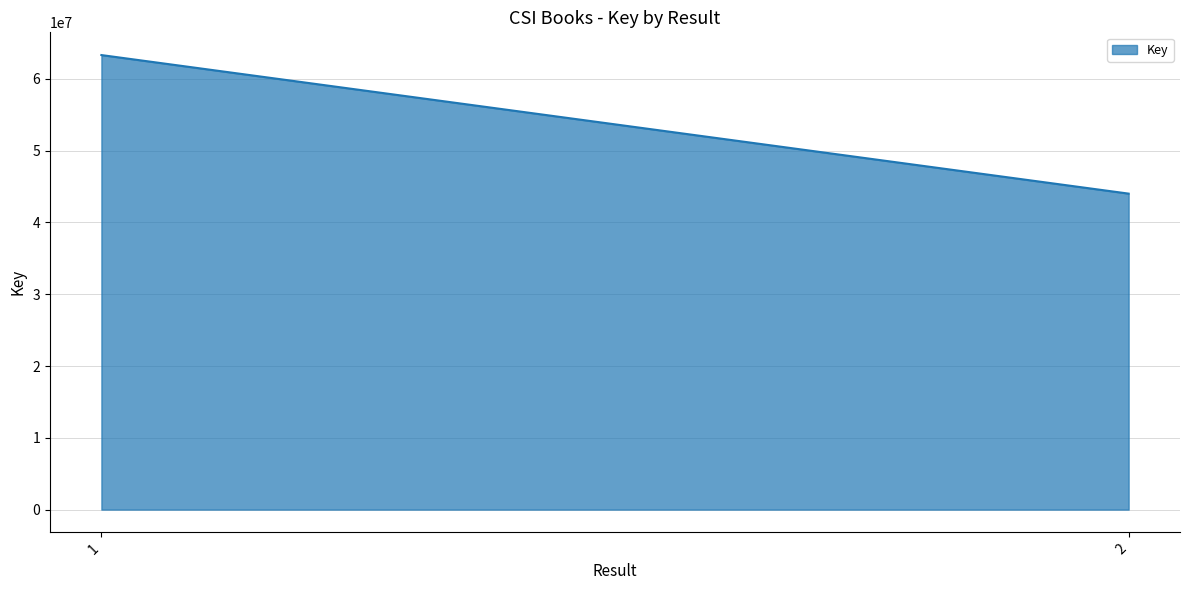

What is the approximate value at 1, to the nearest 50?

63319450